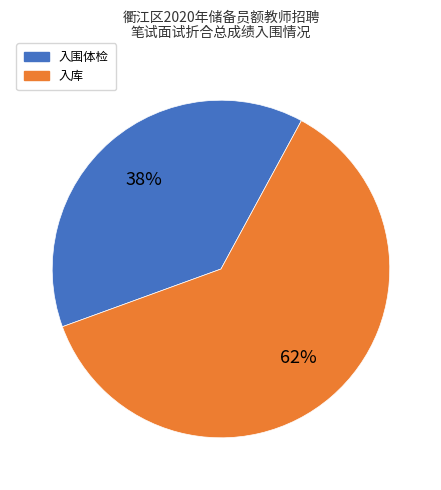

Is 入围体检 the majority of the pie?

No